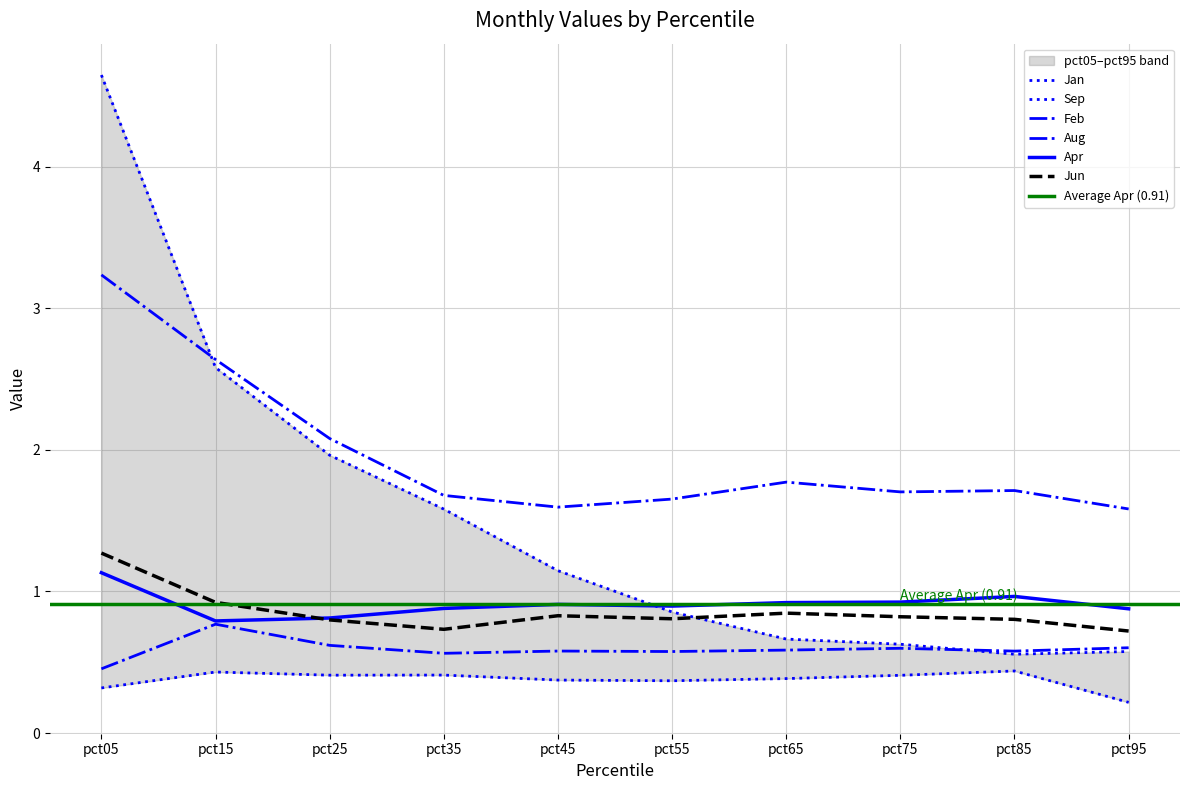

Reading left to right, transcribe all the data shown in this chart.

Jan: pct05=4.6	pct15=2.6	pct25=2.0	pct35=1.6	pct45=1.1	pct55=0.9	pct65=0.7	pct75=0.6	pct85=0.6	pct95=0.6
Feb: pct05=3.2	pct15=2.6	pct25=2.1	pct35=1.7	pct45=1.6	pct55=1.7	pct65=1.8	pct75=1.7	pct85=1.7	pct95=1.6
Apr: pct05=1.1	pct15=0.8	pct25=0.8	pct35=0.9	pct45=0.9	pct55=0.9	pct65=0.9	pct75=0.9	pct85=1.0	pct95=0.9
Jun: pct05=1.3	pct15=0.9	pct25=0.8	pct35=0.7	pct45=0.8	pct55=0.8	pct65=0.8	pct75=0.8	pct85=0.8	pct95=0.7
Aug: pct05=0.5	pct15=0.8	pct25=0.6	pct35=0.6	pct45=0.6	pct55=0.6	pct65=0.6	pct75=0.6	pct85=0.6	pct95=0.6
Sep: pct05=0.3	pct15=0.4	pct25=0.4	pct35=0.4	pct45=0.4	pct55=0.4	pct65=0.4	pct75=0.4	pct85=0.4	pct95=0.2